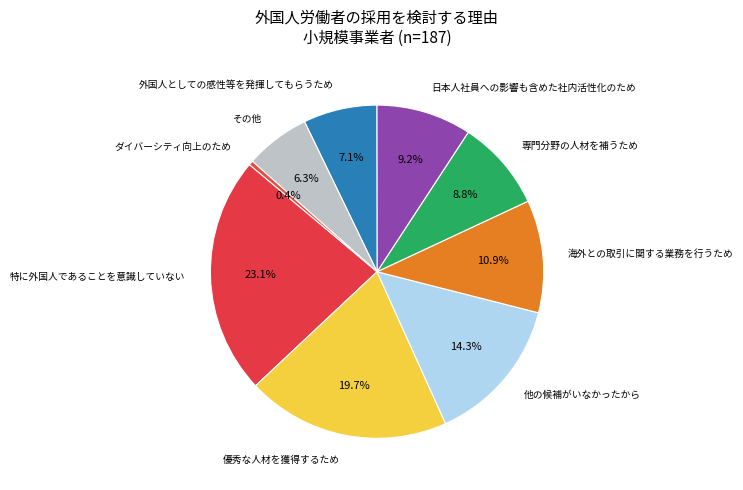

Which slice is the smallest?

ダイバーシティ向上のため